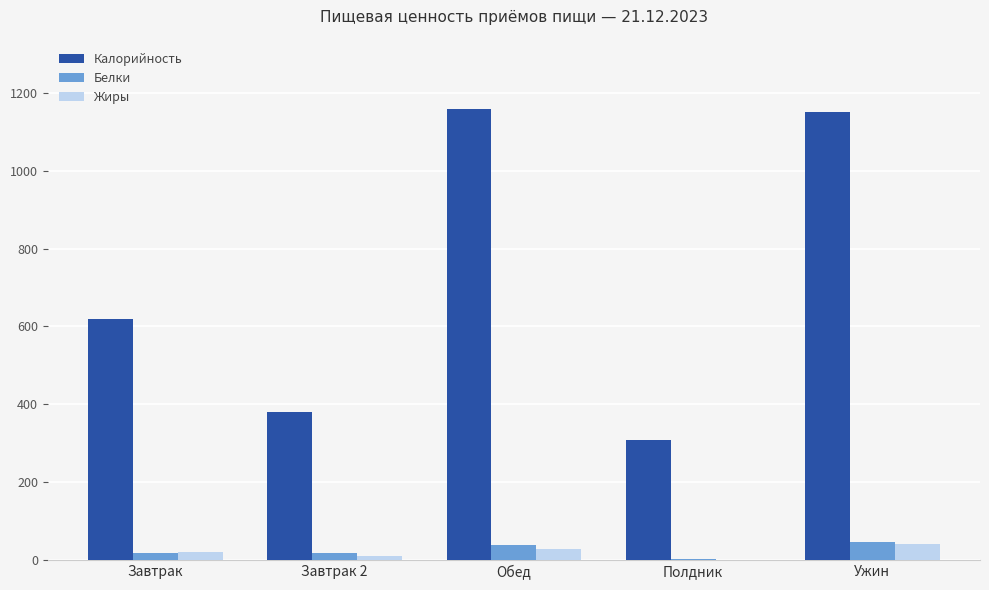

How many series are shown in this chart?

3